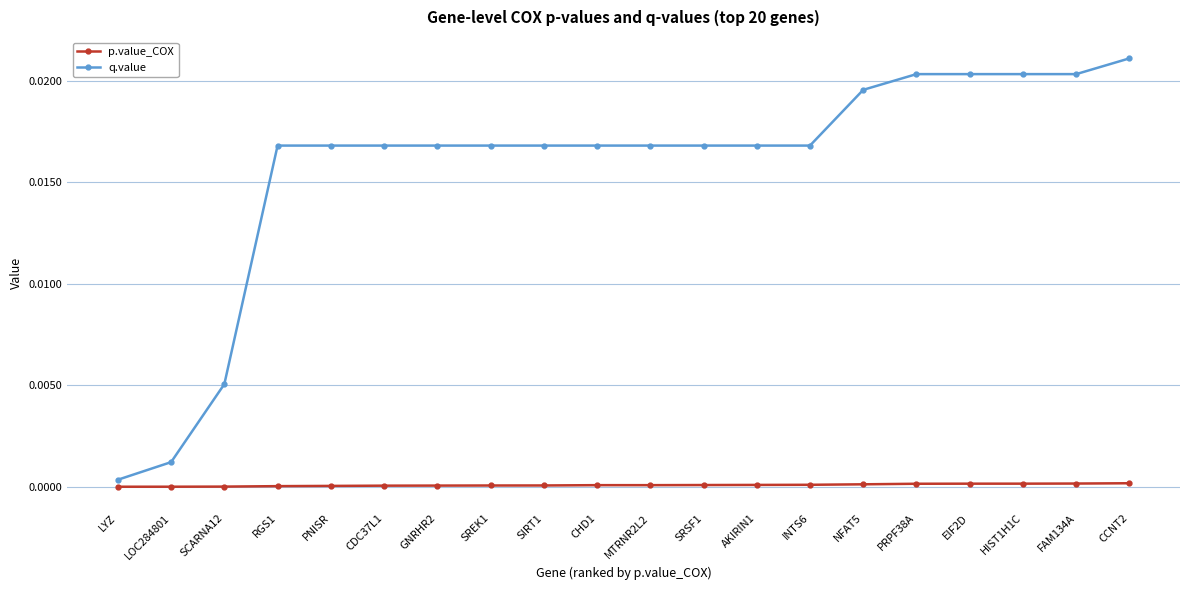

At HIST1H1C, list the series in order from largest to smallest.

q.value, p.value_COX